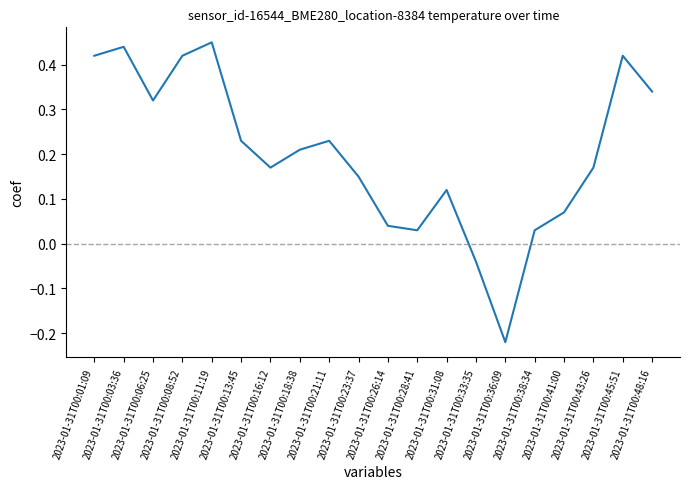

True or false: the data shows 0.6 at 2023-01-31T00:11:19.

False